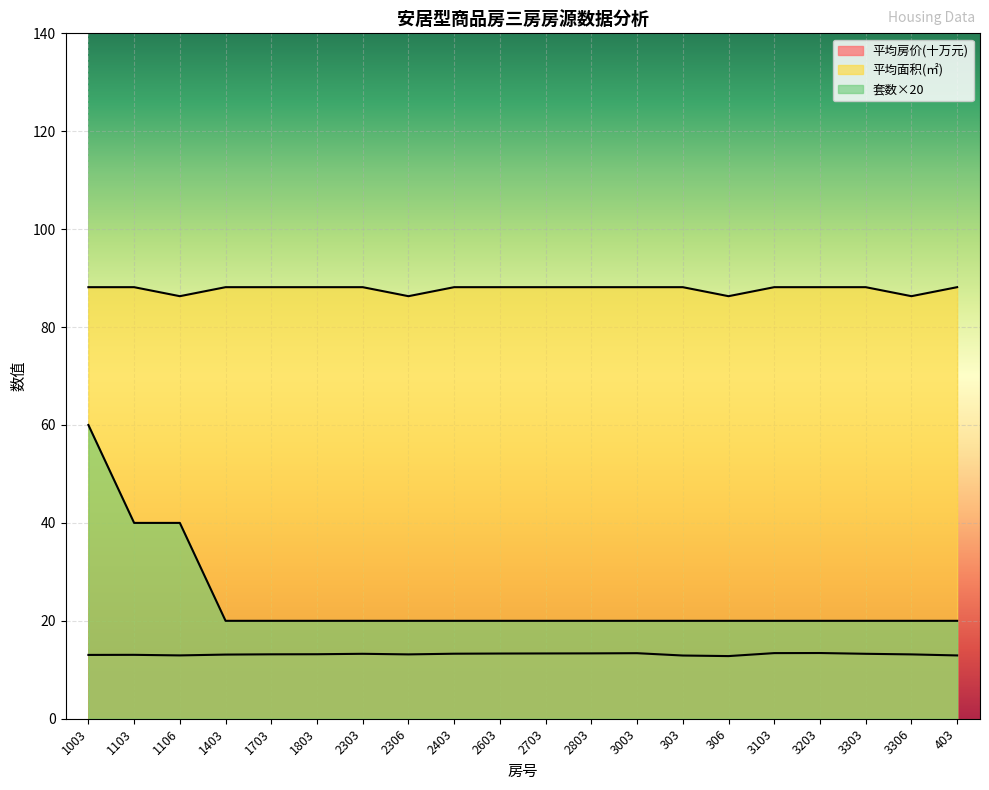

True or false: 套数 has a value of 20.0 at 2703.

True